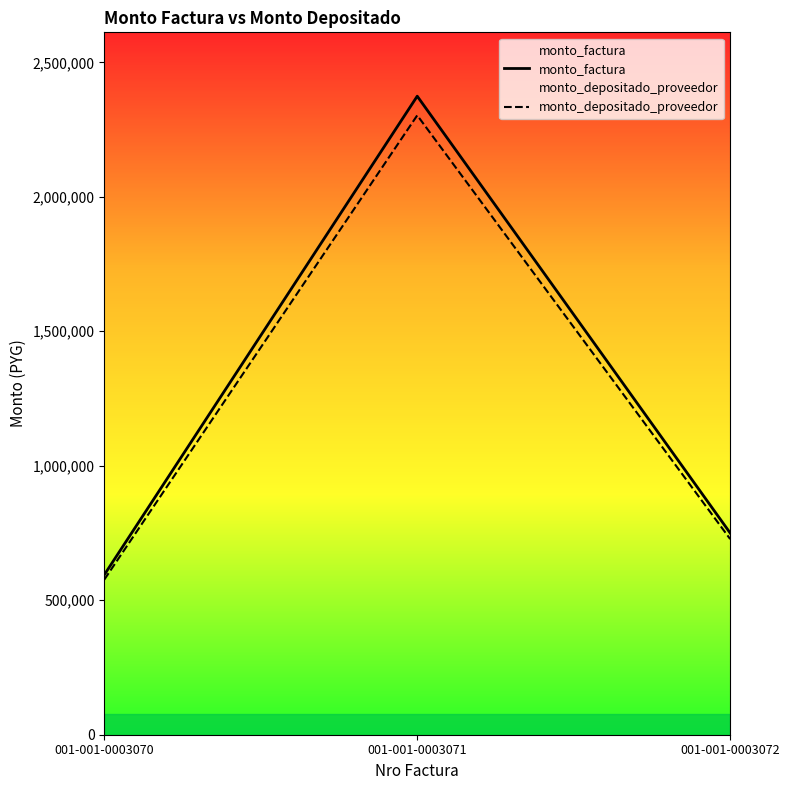

How many data points does each series have?

3